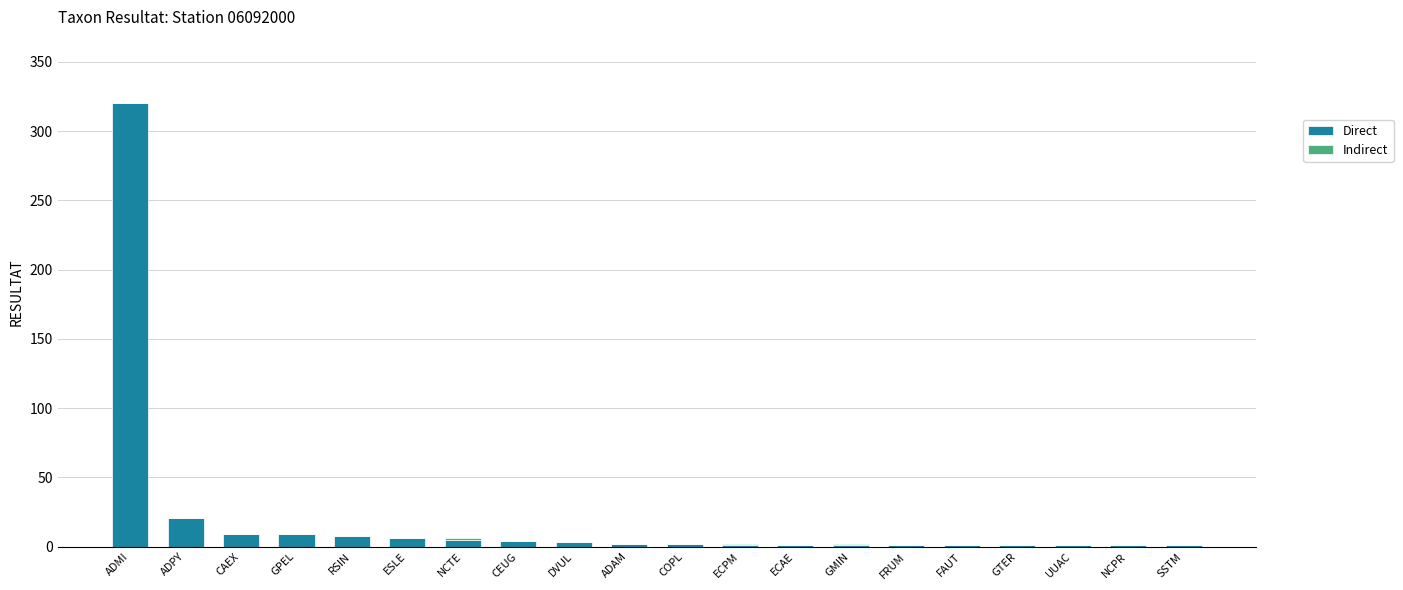

How many categories are shown in the chart?

20